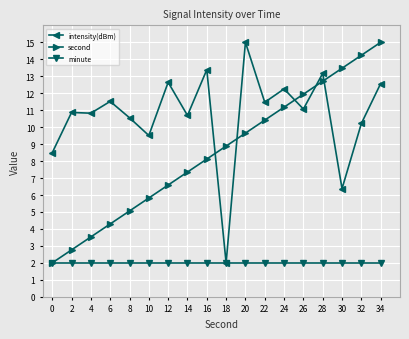

What is the total value across all series at 14?

20.0